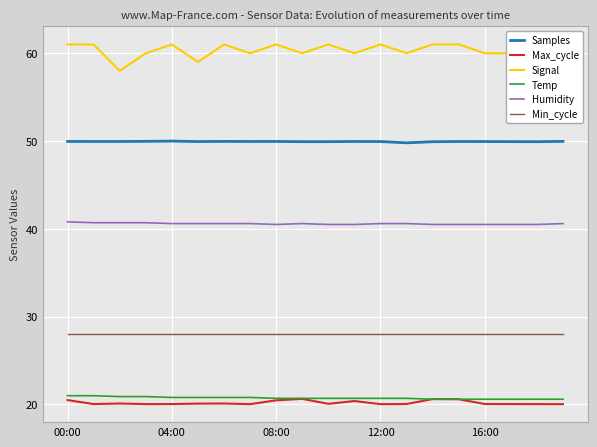

True or false: Humidity has a value of 68.5 at 16:00.

False